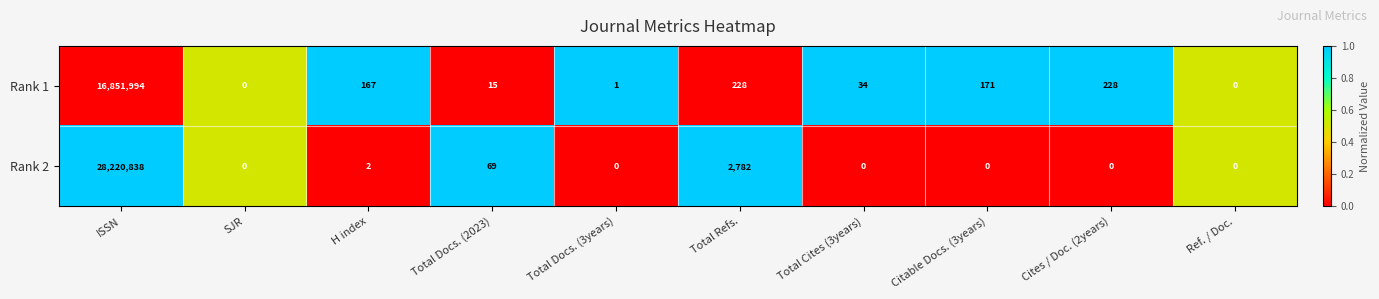

At which label does Rank 1 first exceed 167?

ISSN